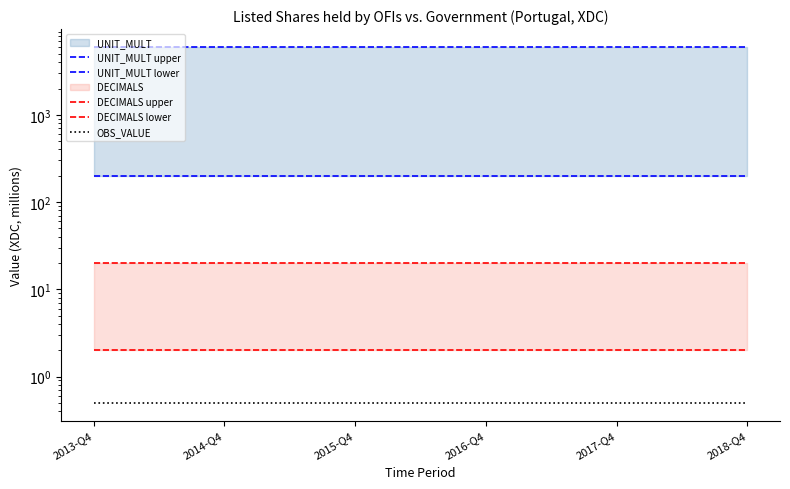

Is this an area chart (filled region under the line)?

No